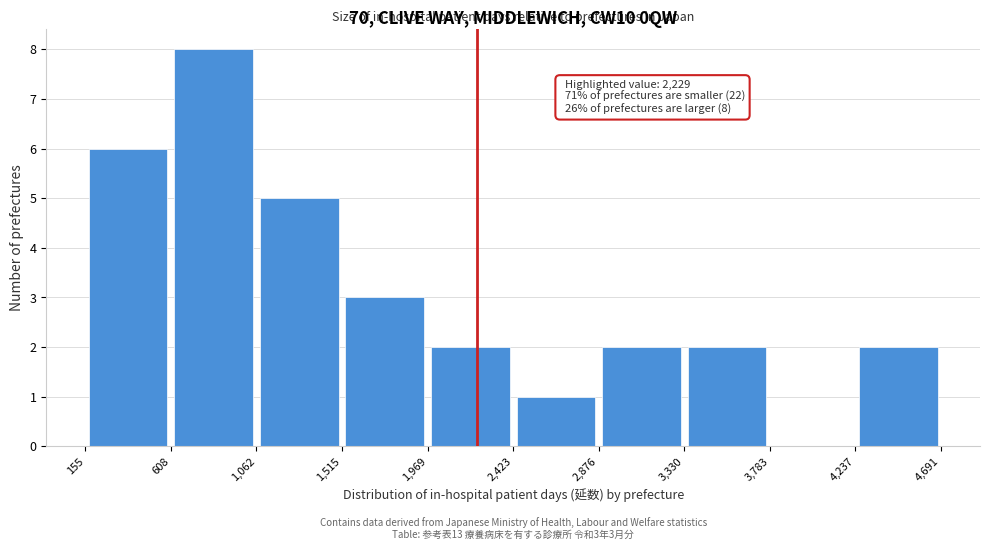

Over which range of the x-axis is the bar tallest?

608 to 1,062